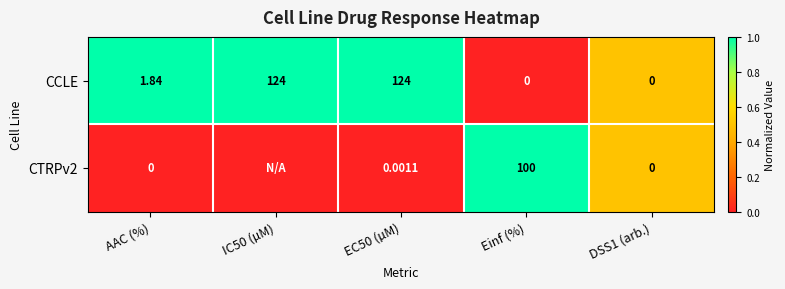

What is the greatest value displayed?

1.0